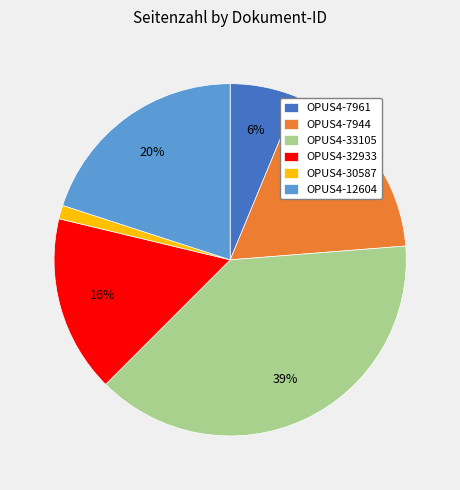

Rank the categories by value from highest to lowest.

OPUS4-33105, OPUS4-12604, OPUS4-7944, OPUS4-32933, OPUS4-7961, OPUS4-30587